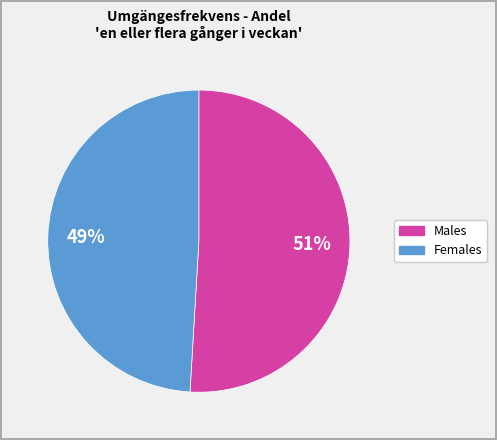

Is there any slice that represents more than half of the pie?

Yes